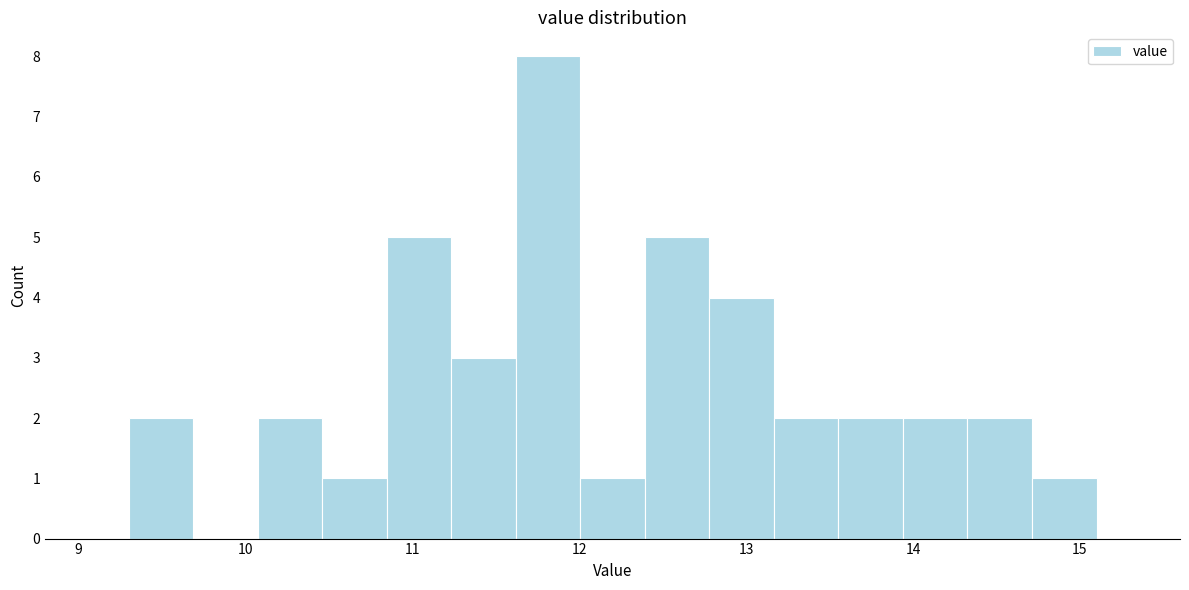

Read against the x-axis, roughly where is the centre of the tallest bar?

11.8